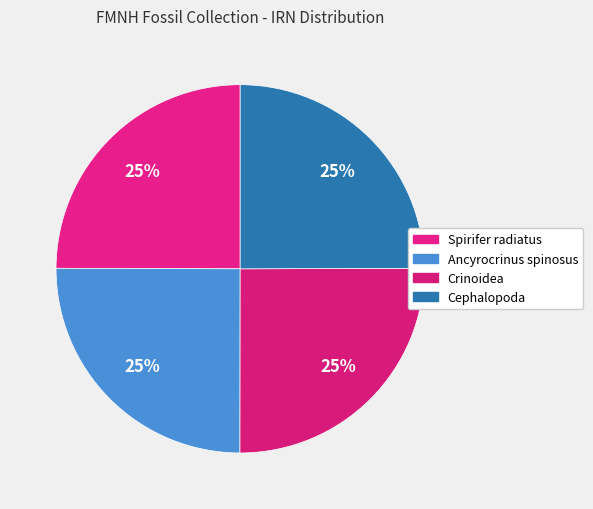

What percentage is the Spirifer radiatus slice, to the nearest percent?

25%